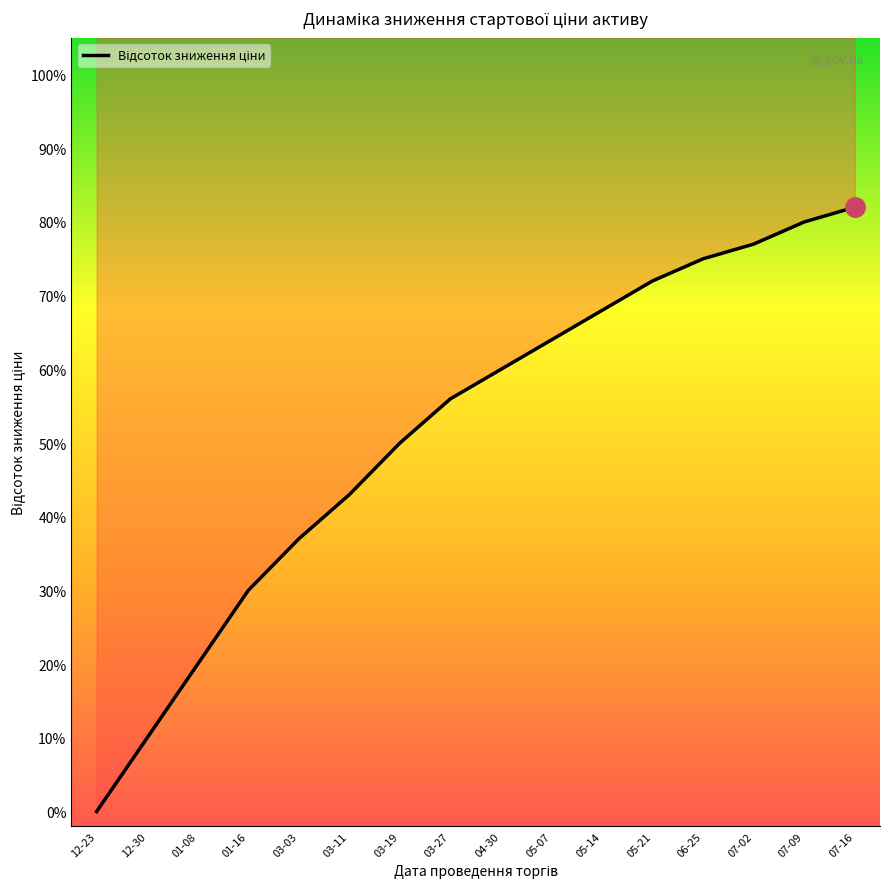

Is it true that the value at 07-02 is 0.8?

True